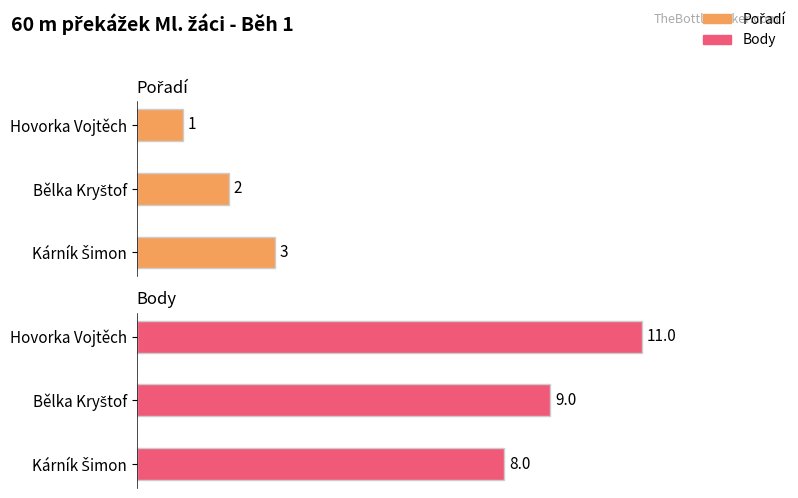

What is the value of the Body bar at the 1st from the left?

11